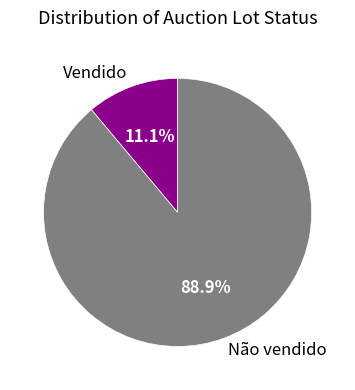

Do Vendido and Não vendido together represent more than half of the pie?

Yes